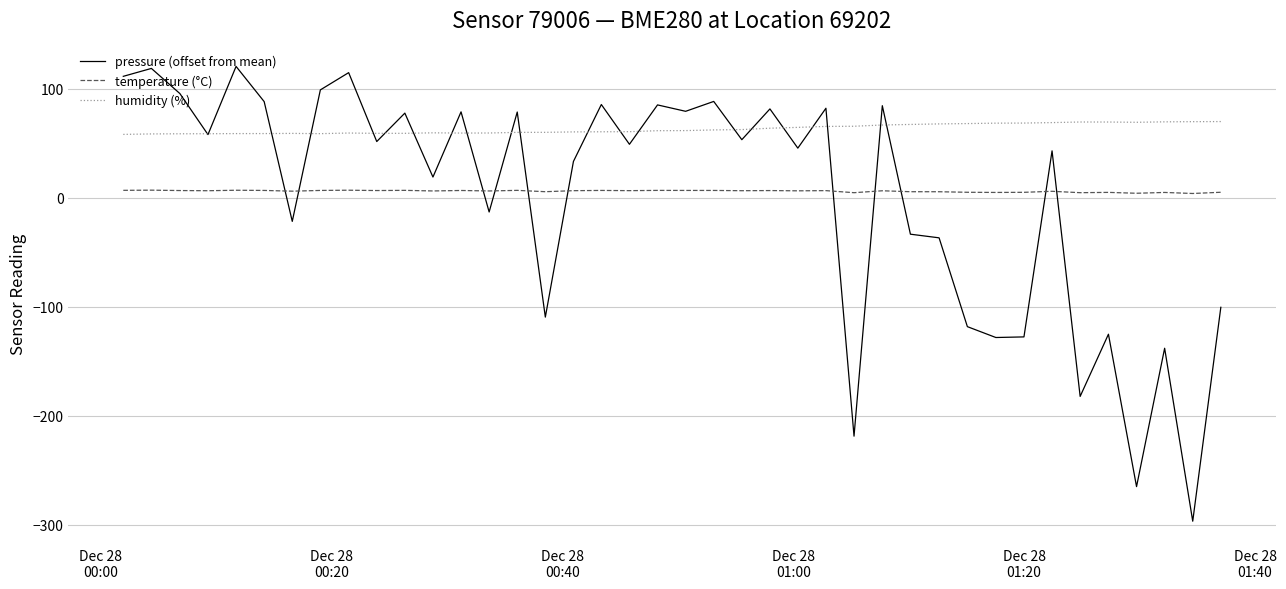

What is the maximum value shown in the chart?

120.3